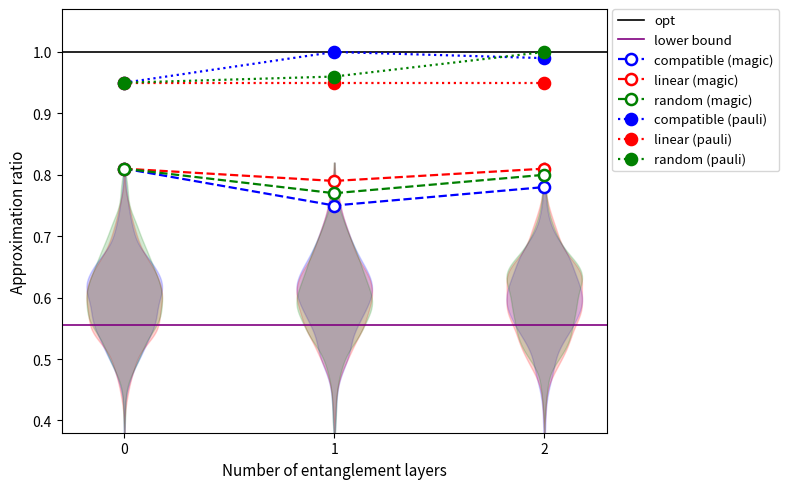

What is the value of the compatible (pauli) point at the 1st from the left?

0.9